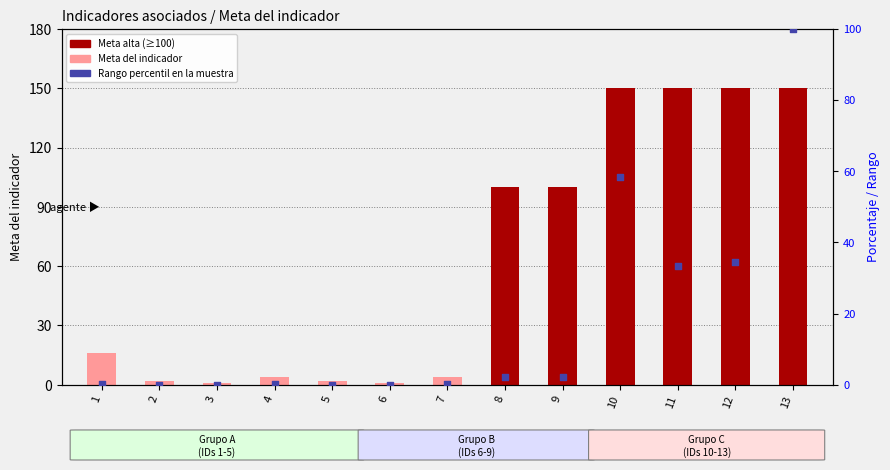

Which series has the largest total across all categories?

Meta del indicador